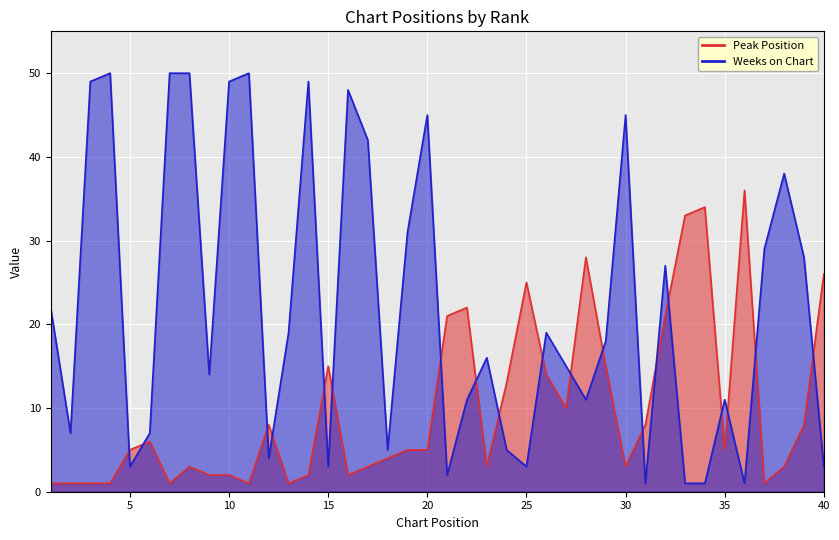

Is it true that Peak Position equals 2 at 11?

False